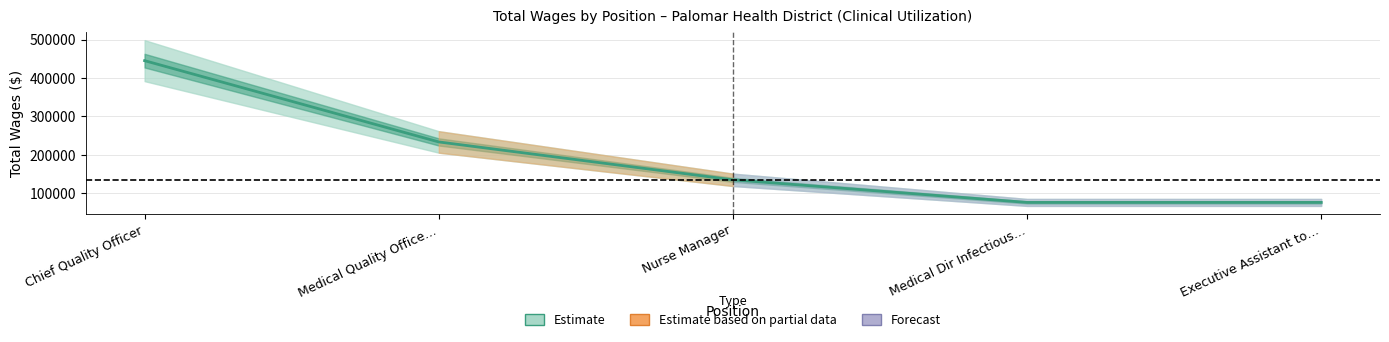

What is the average value?

192969